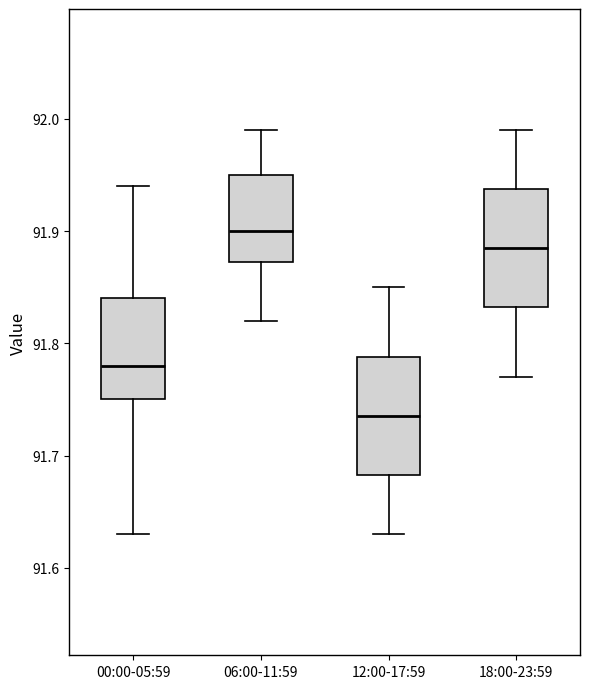

Where is the upper edge of the box for 06:00-11:59 on the y-axis? The values are not printed on the chart, so give them approximately, as read against the axis.

91.95